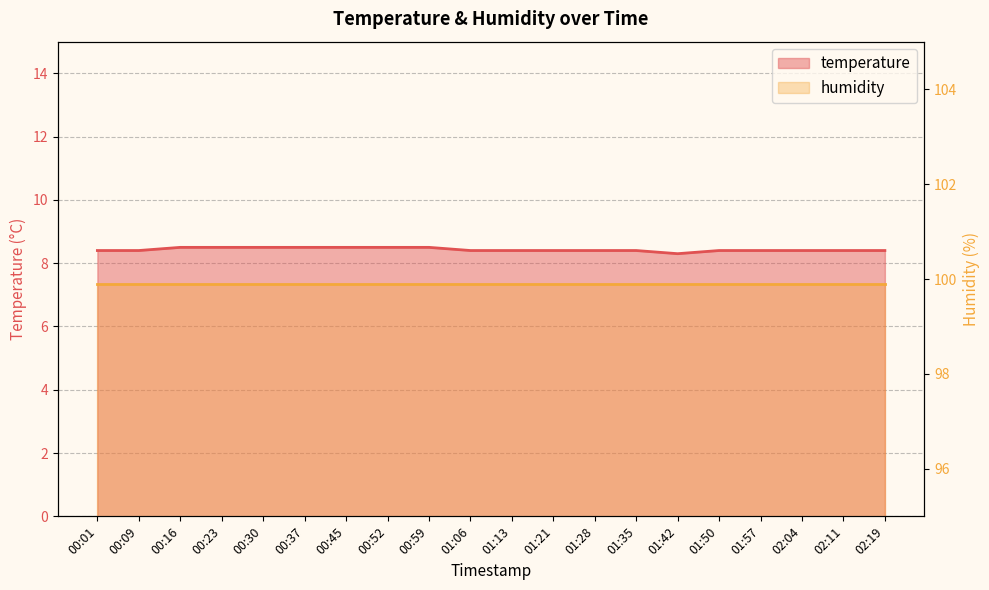

What value does the data have at 00:59?

8.5